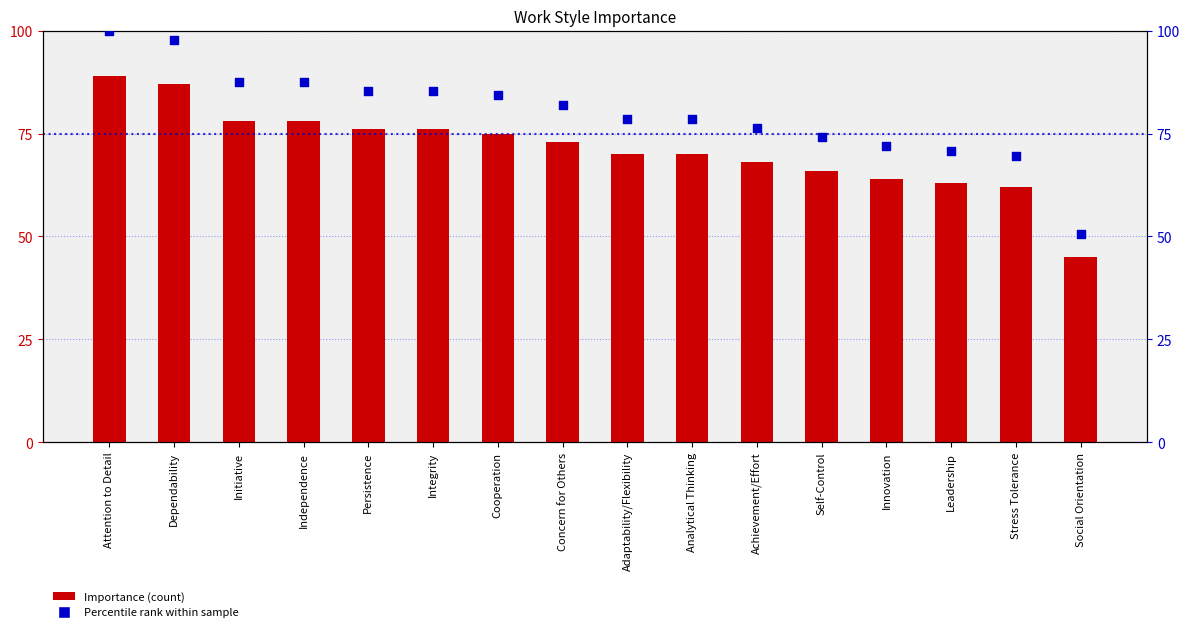

Which series contains the lowest Y value?

Importance